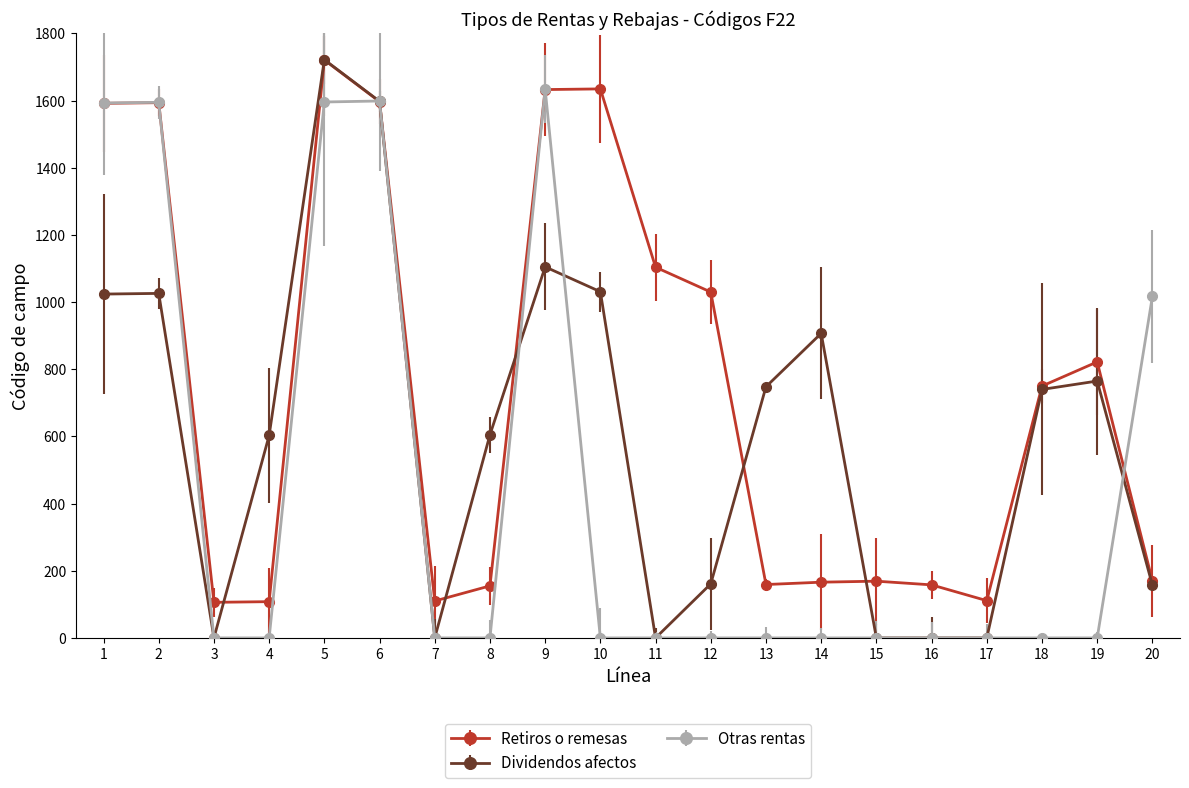

What is the maximum value for Dividendos afectos?

1722